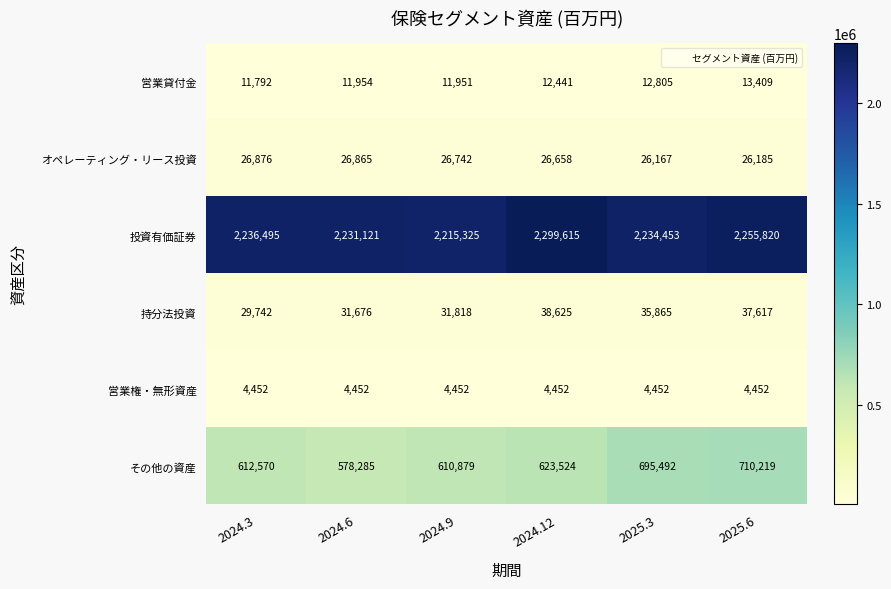

True or false: 投資有価証券 has a value of 2234453 at 2025.3.

True